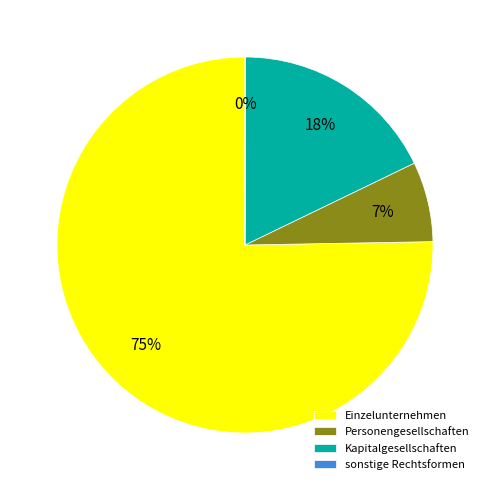

Is it true that Personengesellschaften is 7% of the pie?

True